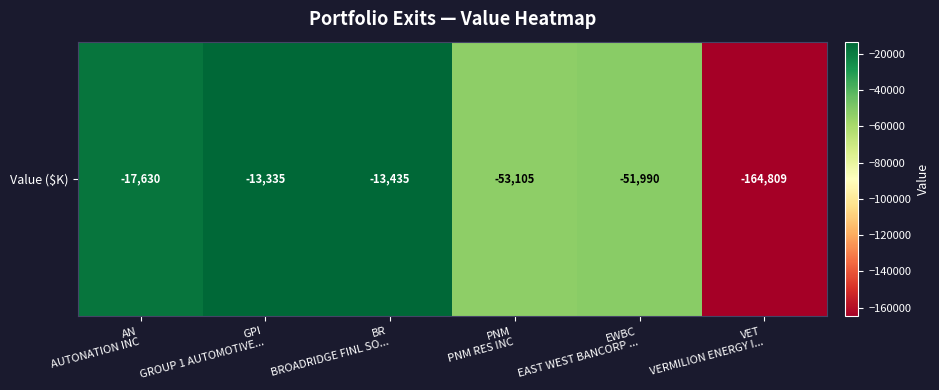

The chart shows a value of -53105 at PNM
PNM RES INC. True or false?

True